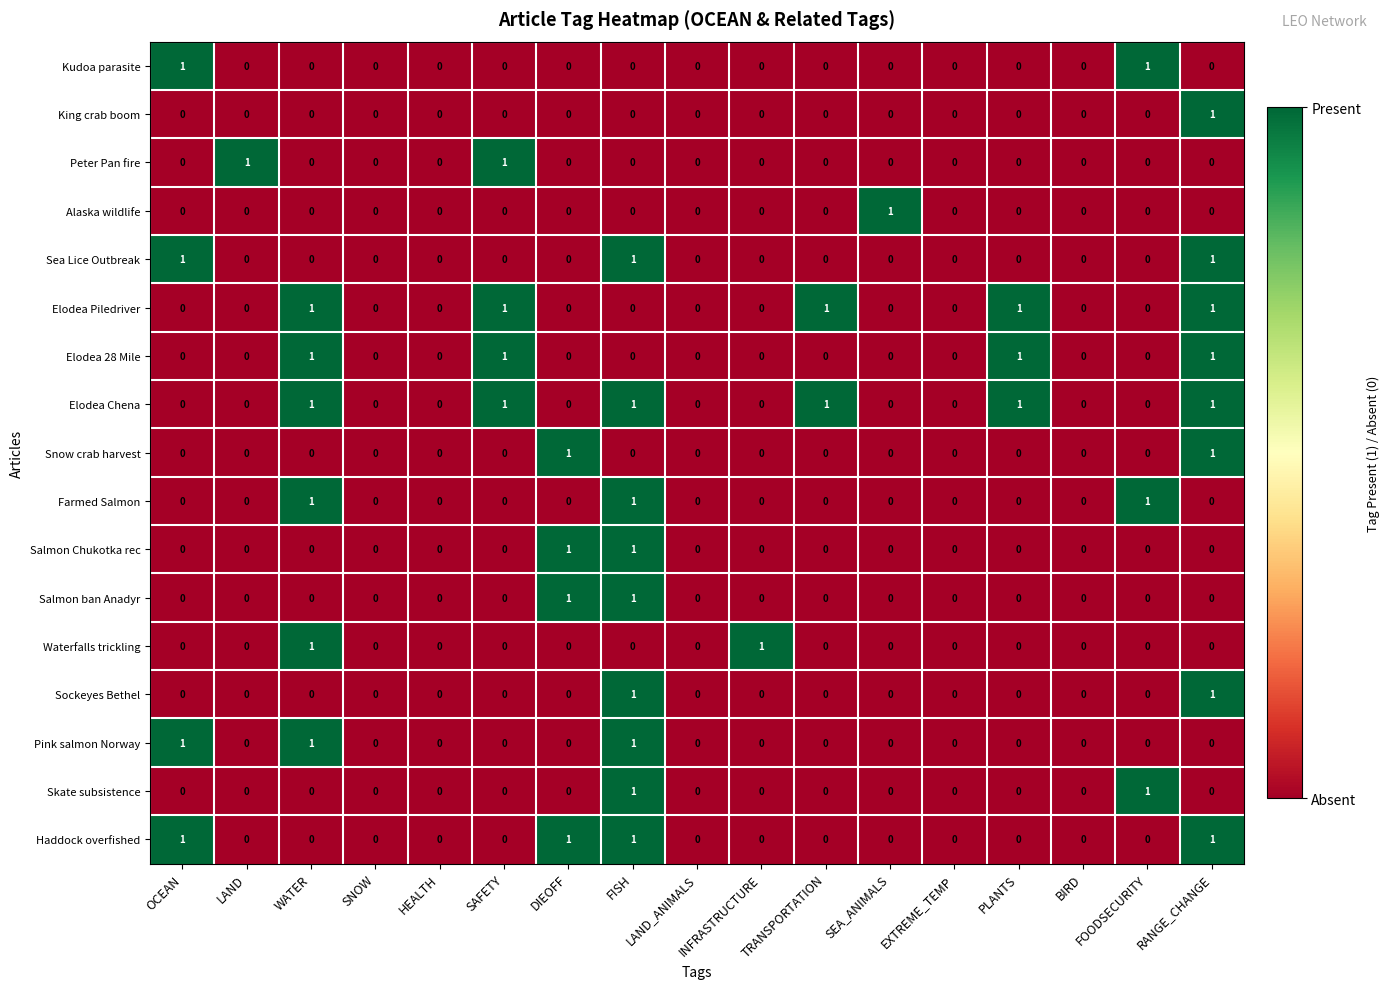

At which category is the sum across all series the highest?

FISH